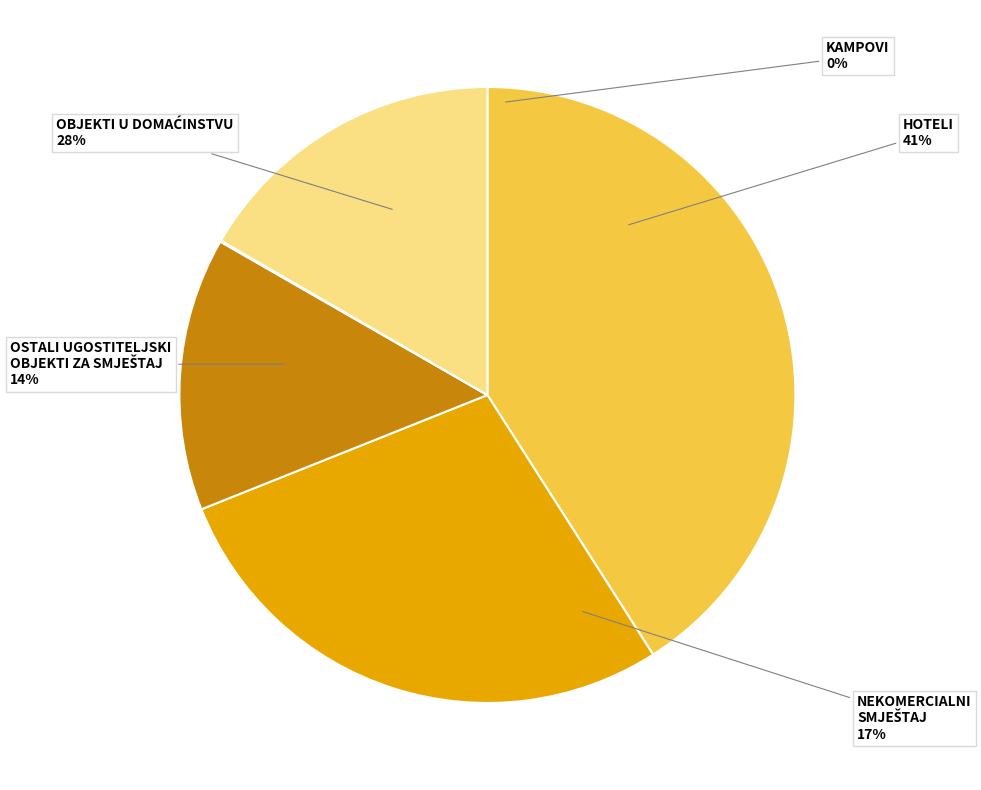

What is the largest slice in the pie chart?

HOTELI